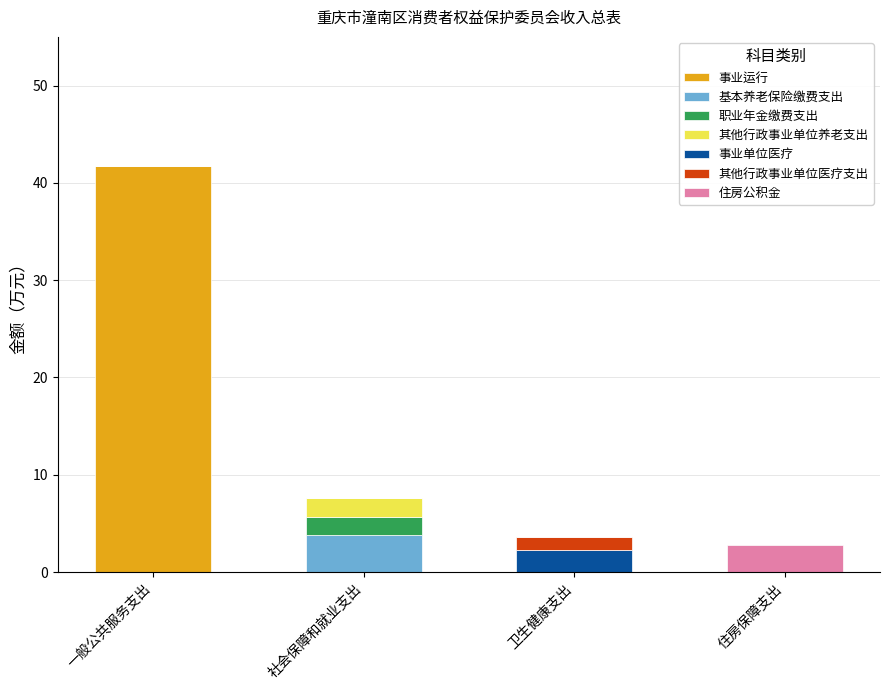

What is the highest value of the 事业运行 series?

41.7